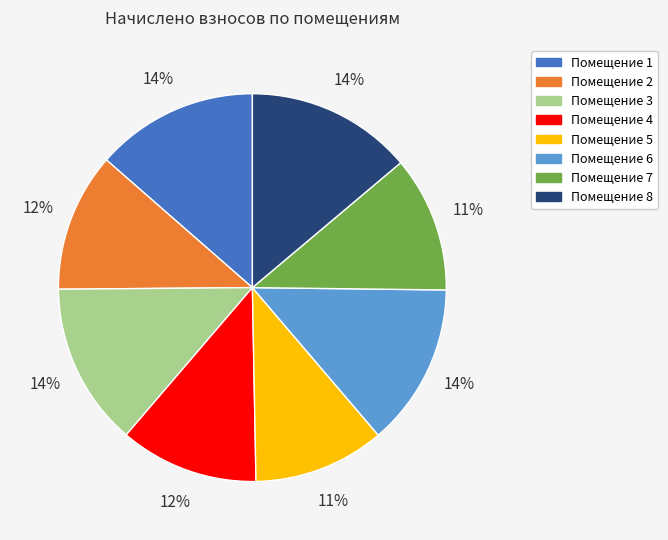

To the nearest percent, what is the average slice percentage?

12%